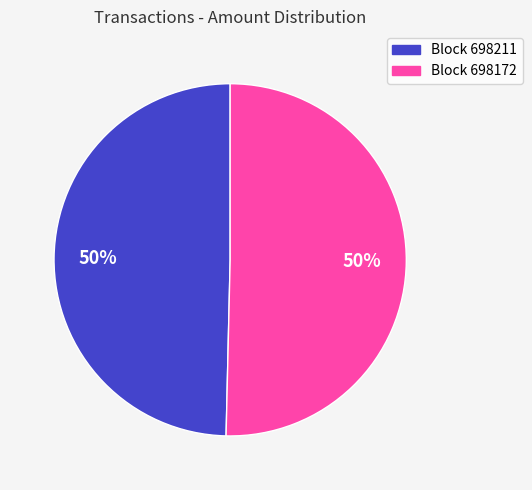

To the nearest percent, what is the average slice percentage?

50%